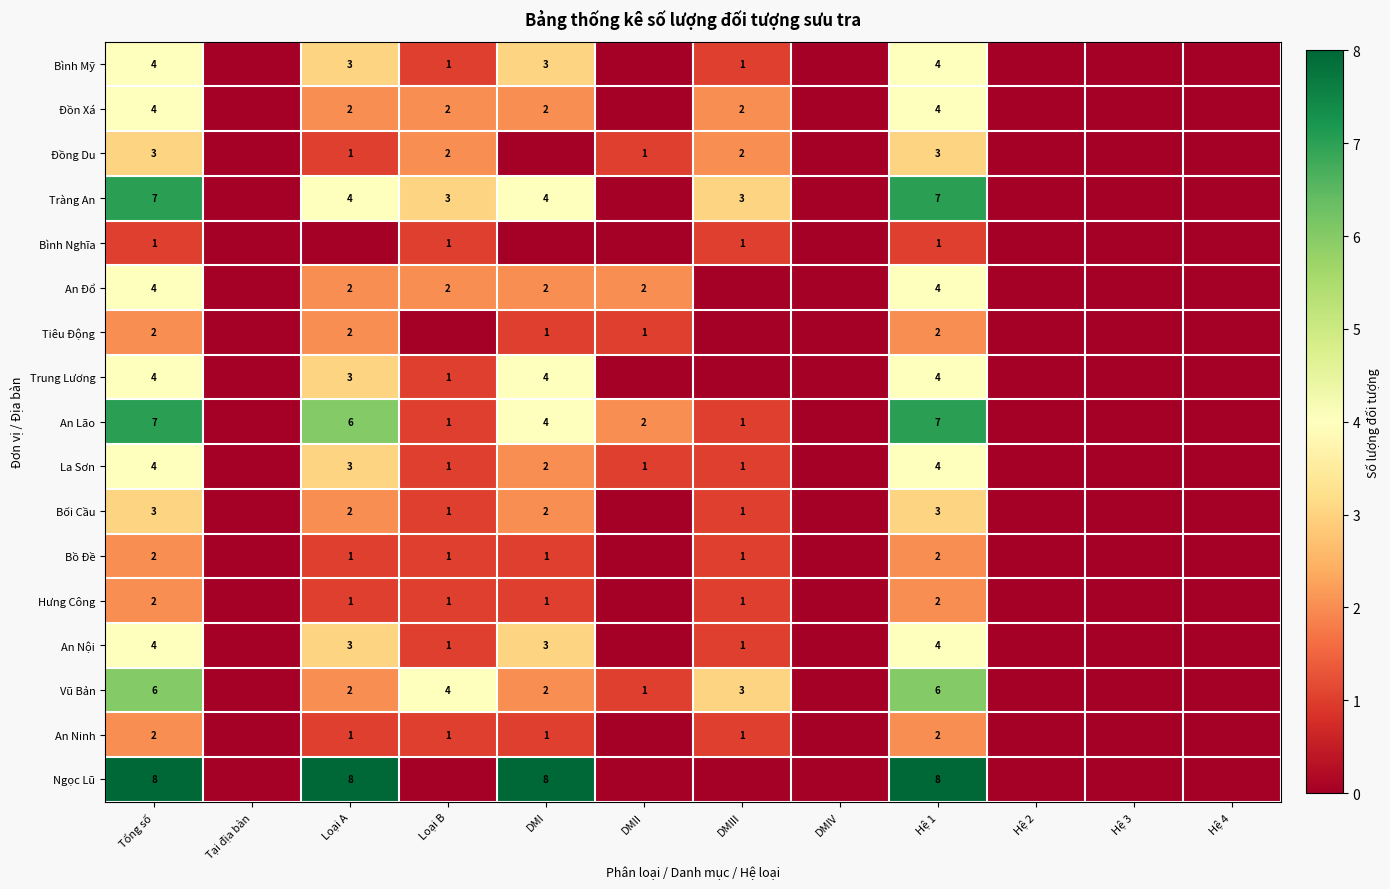

True or false: Trung Lương has a value of 3 at Loại A.

True